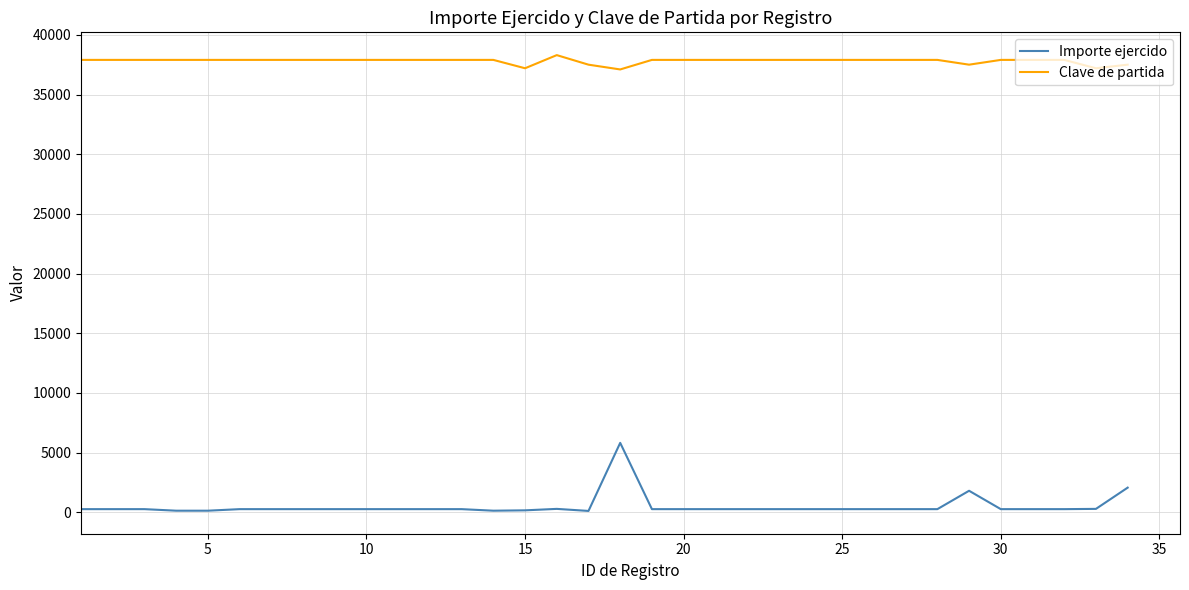

What is the lowest value of the Importe ejercido series?

110.2